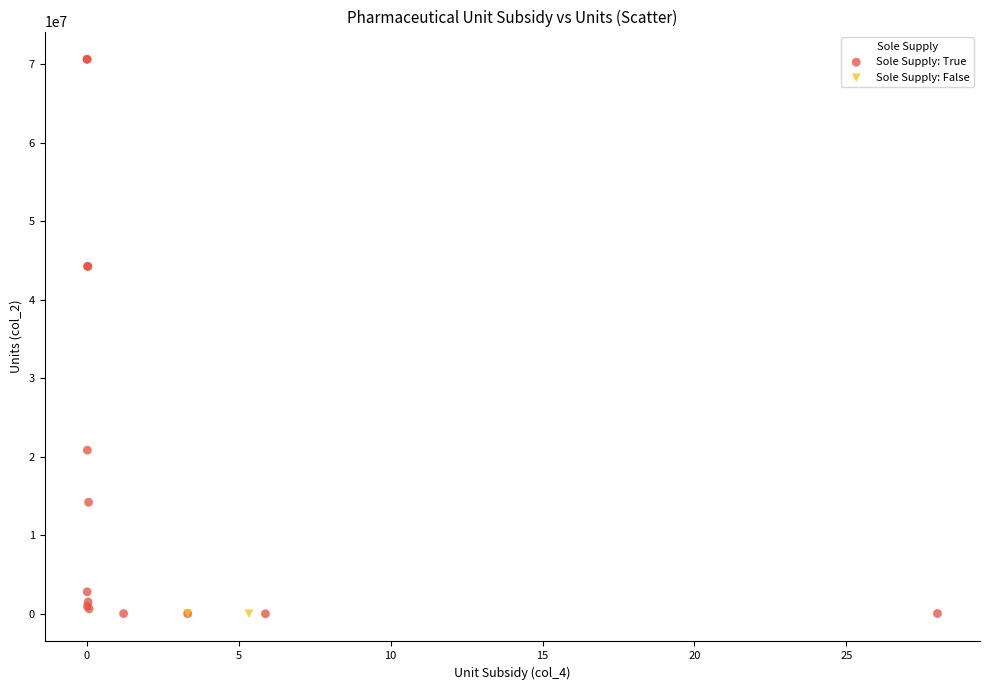

What are all the series names shown in the legend?

Sole Supply: True, Sole Supply: False